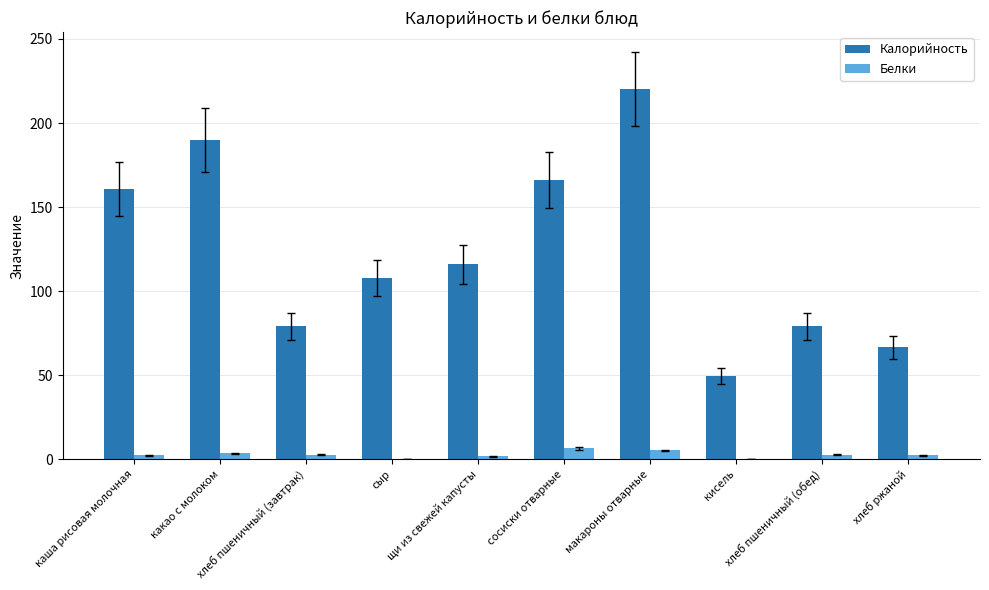

How many groups of bars are there?

10